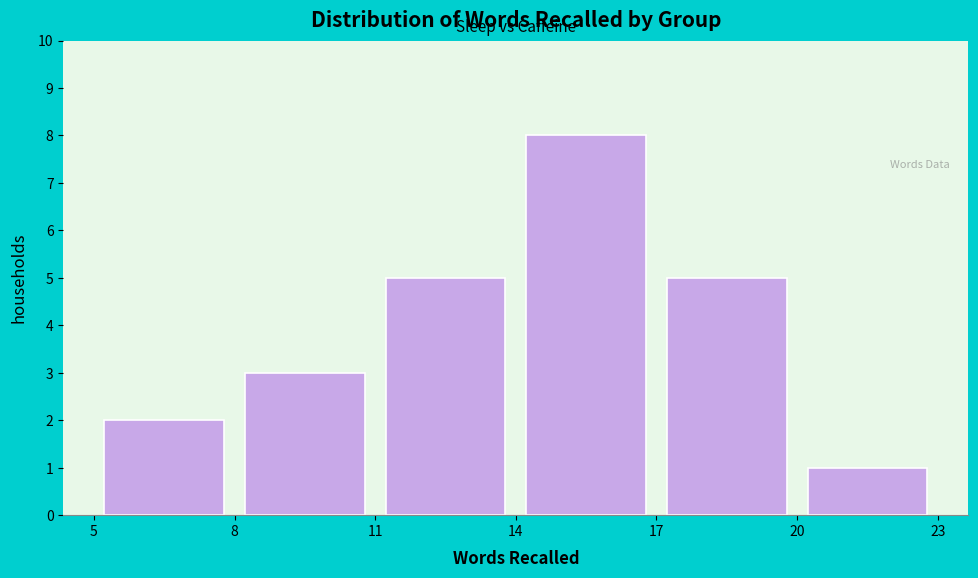

Reading left to right, transcribe this chart: for each bar, give the range it covers on the x-axis and its height. The values are not printed on the chart, so give them approximately, as read against the axis.

5 to 8: 2
8 to 11: 3
11 to 14: 5
14 to 17: 8
17 to 20: 5
20 to 23: 1